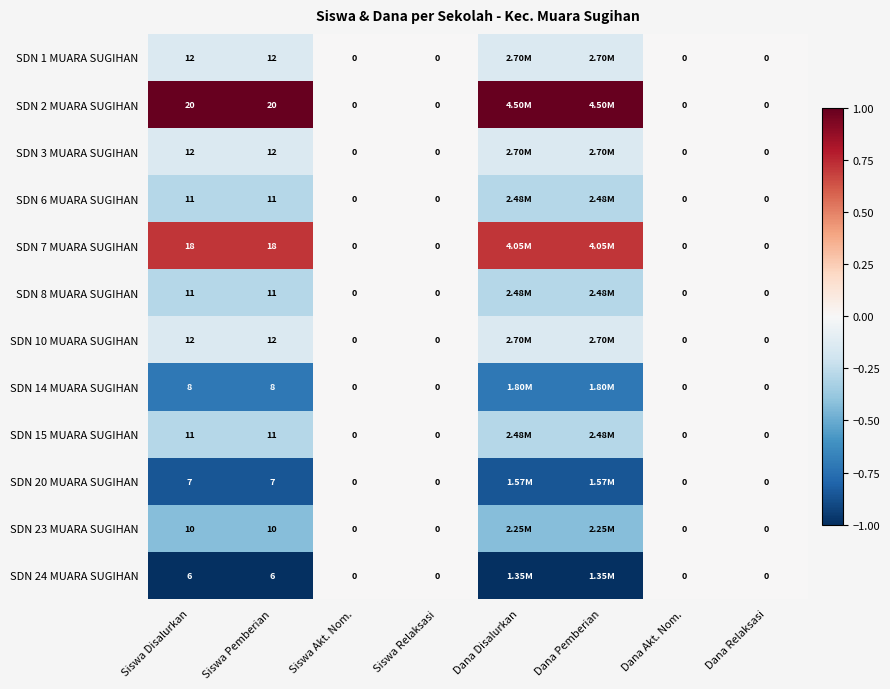

Is it true that SDN 3 MUARA SUGIHAN equals -0.2 at Siswa Pemberian?

False